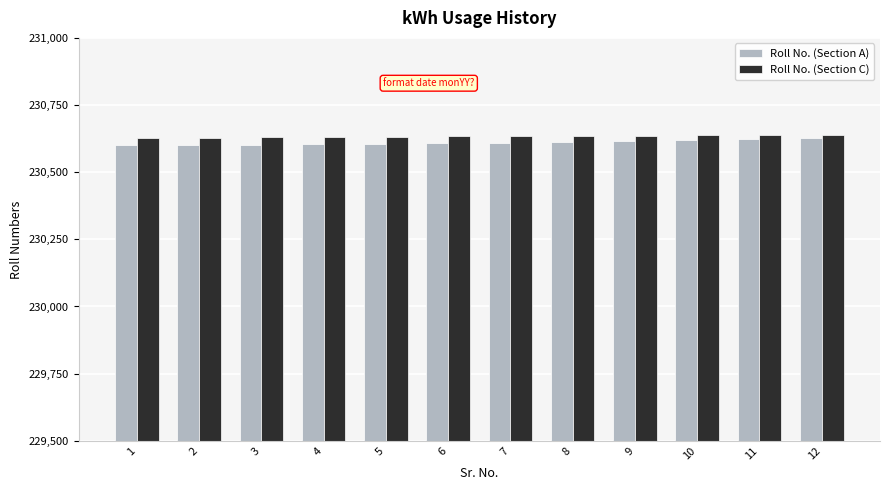

What is the sum of all Roll No. (Section C) values?

2767600